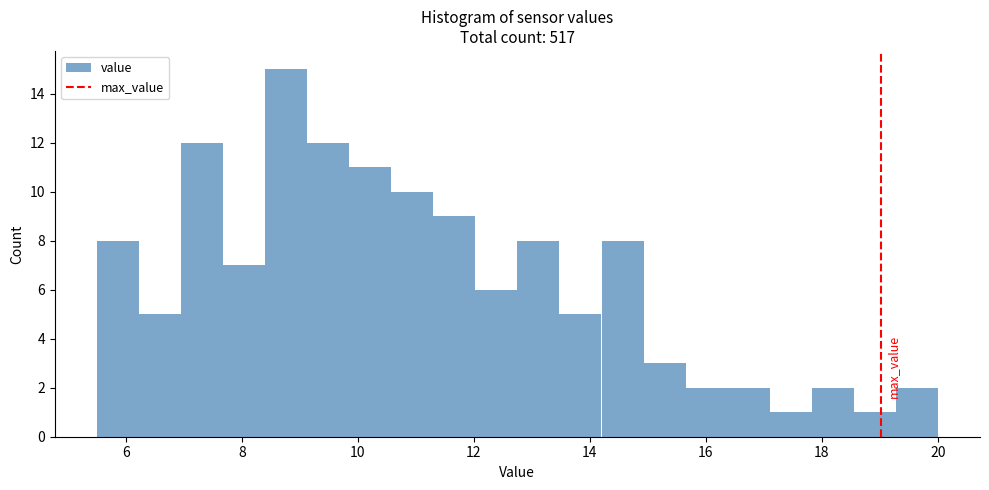

Around what value on the x-axis is the tallest bar? Give the approximate position of its centre, as read against the axis.

8.8